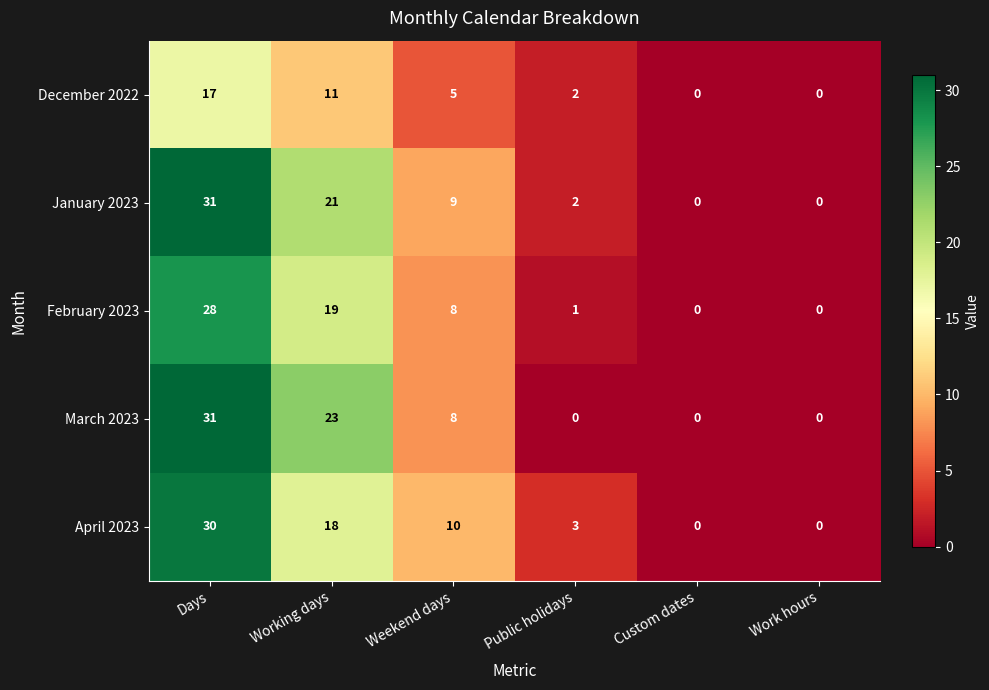

Rank the series at Working days from lowest to highest value.

December 2022, April 2023, February 2023, January 2023, March 2023